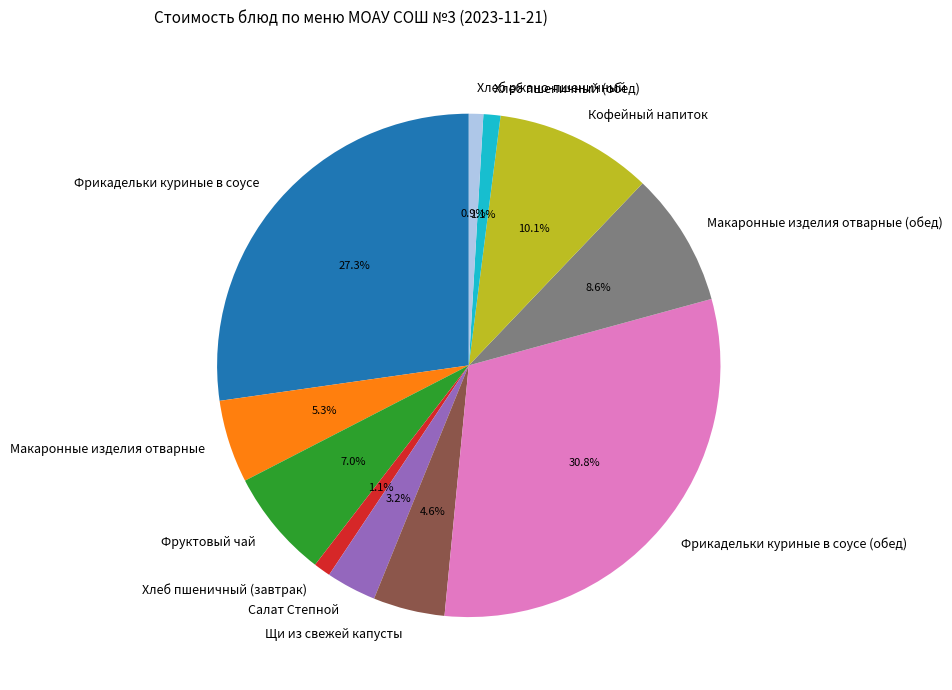

What percentage do Фруктовый чай and Хлеб ржано-пшеничный together represent?

7.9%